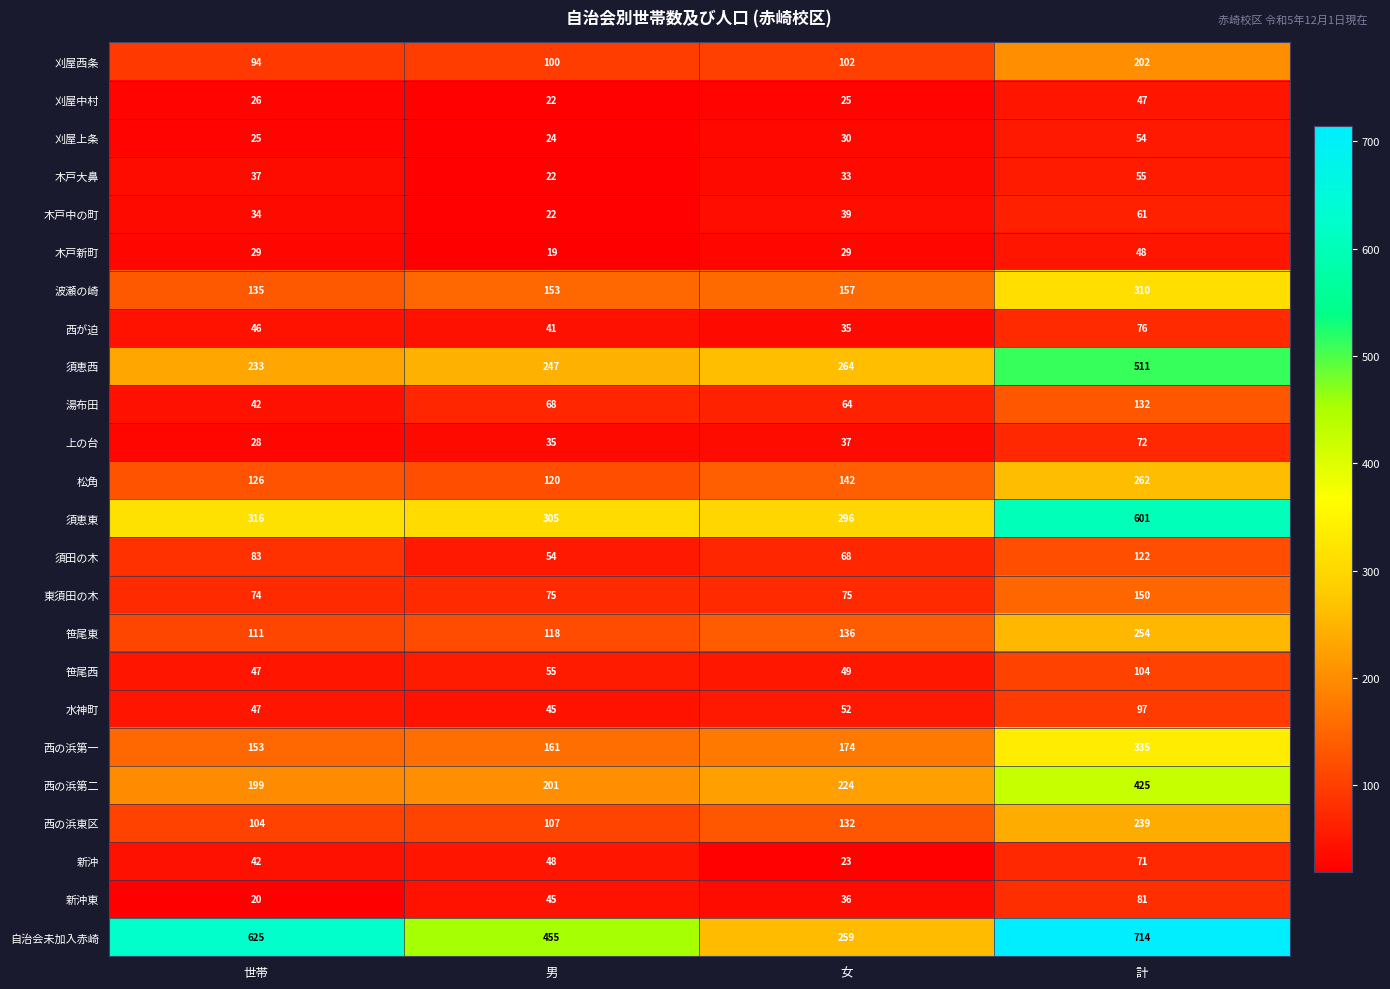

What is the lowest value of the 笹尾東 series?

111